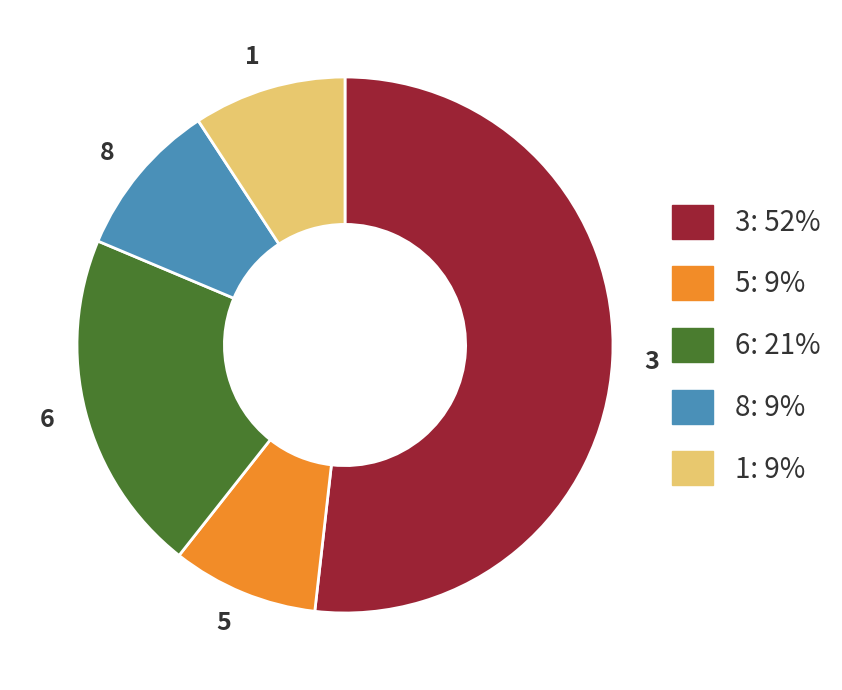

How many slices are in this pie chart?

5